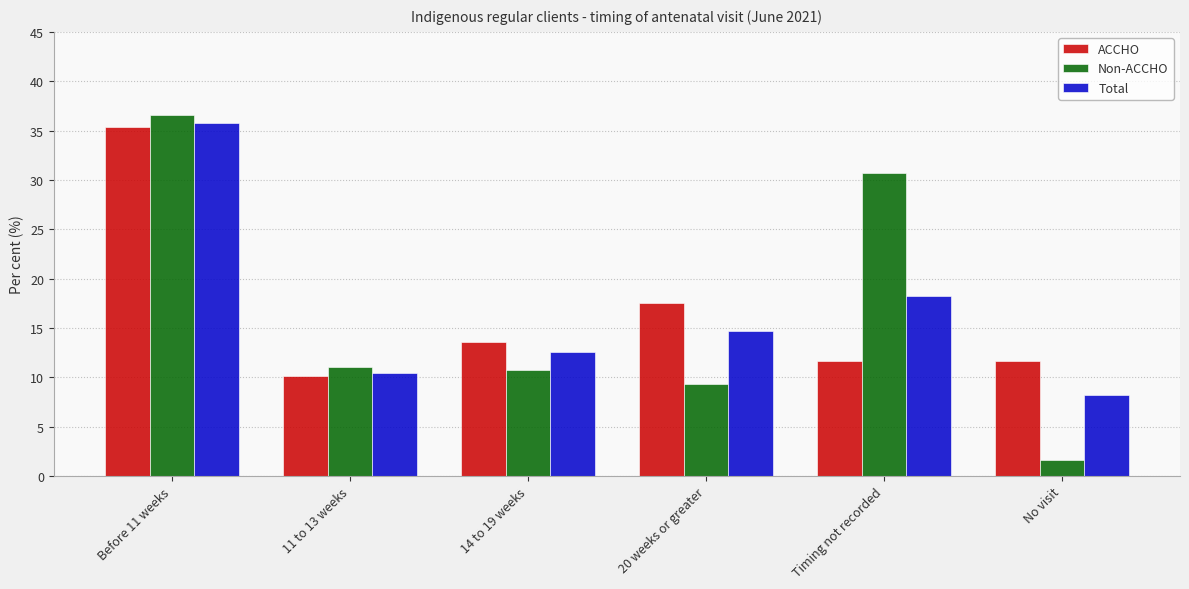

What is the greatest value displayed?

36.6